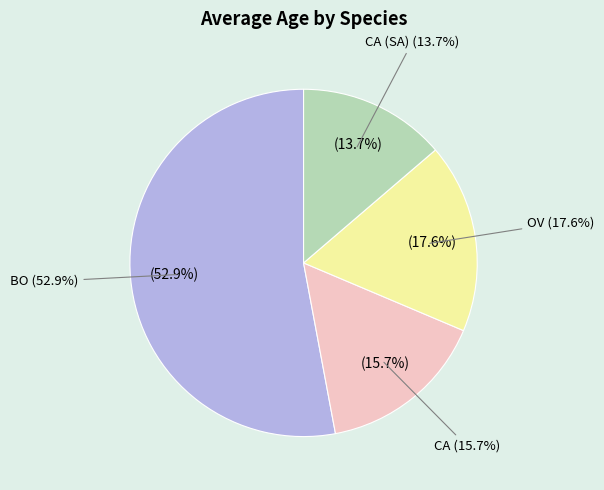

Between CA and BO, which is larger?

BO